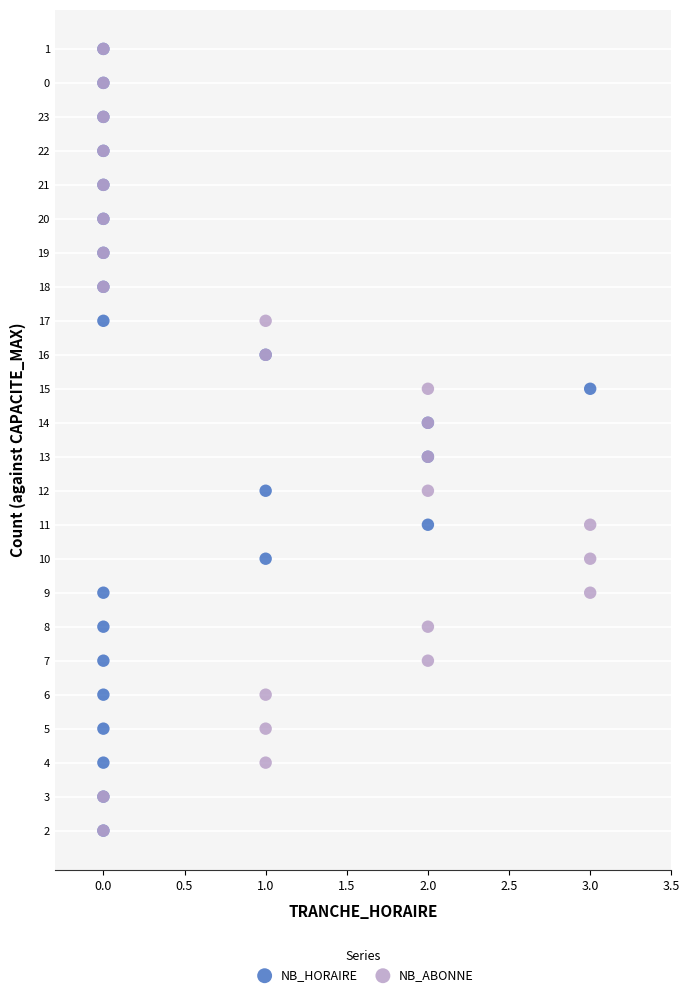

What are all the series names shown in the legend?

NB_HORAIRE, NB_ABONNE